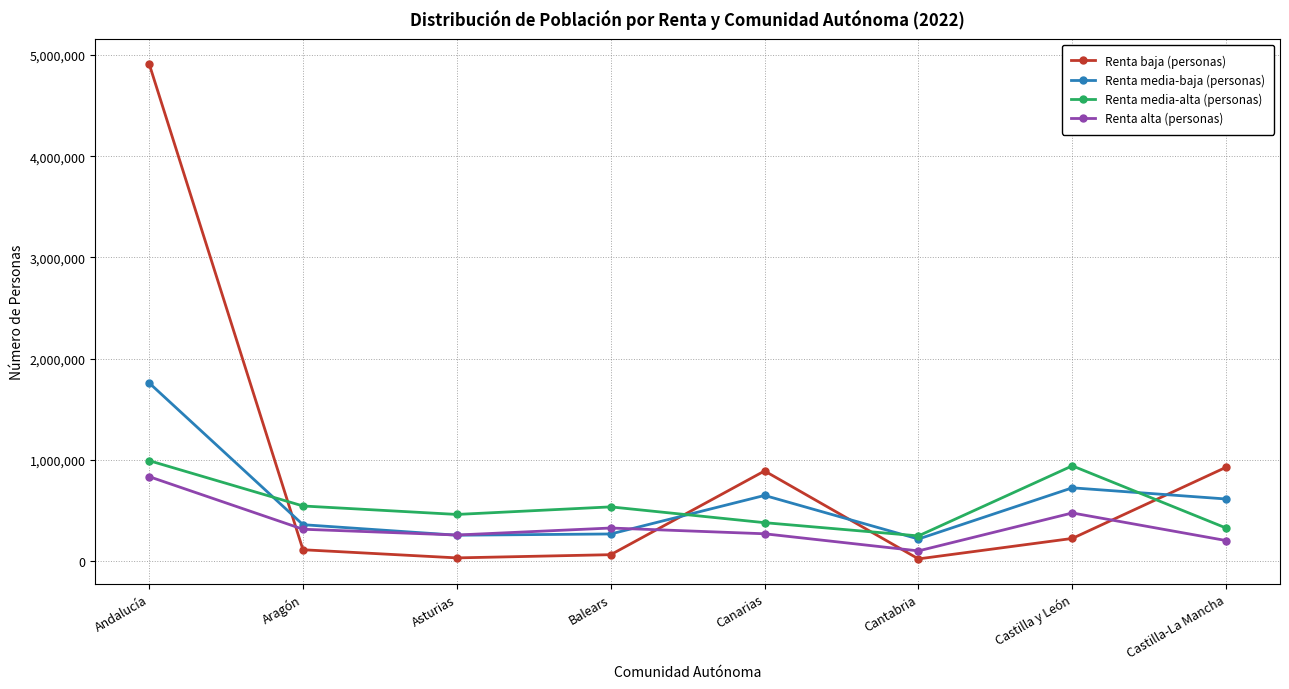

Which series ends up on top after the final intersection of Renta baja (personas) and Renta alta (personas)?

Renta baja (personas)